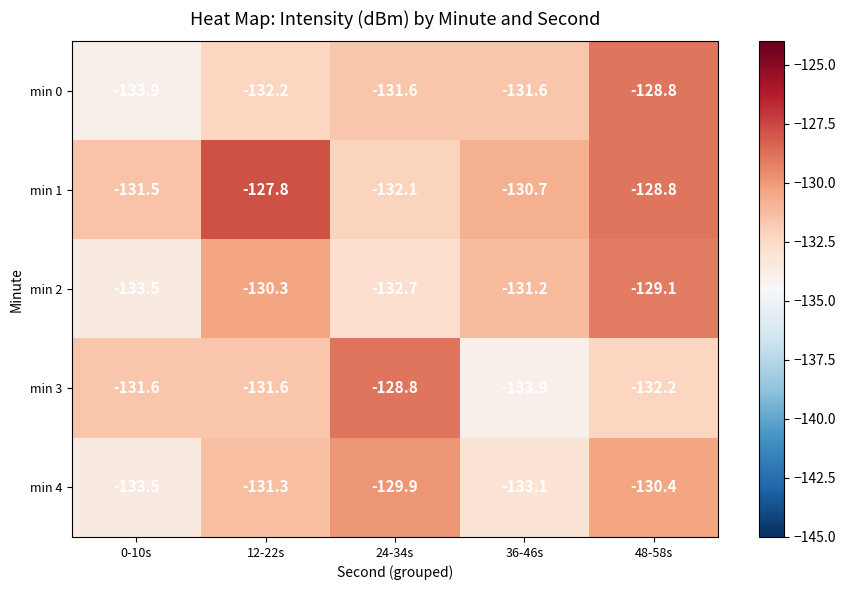

Is it true that min 3 equals -128.8 at 24-34s?

True